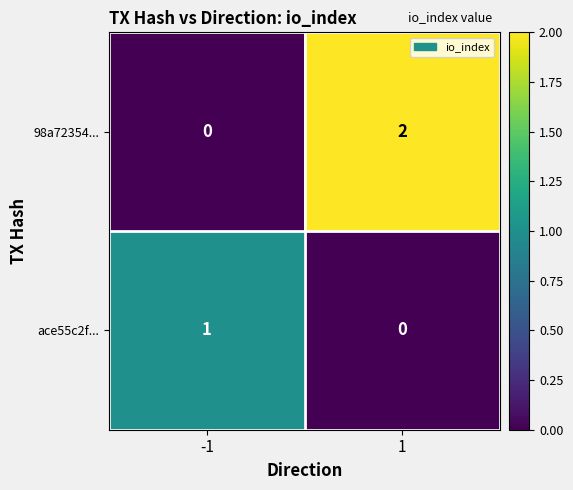

How many values in 98a72354... are above zero?

1